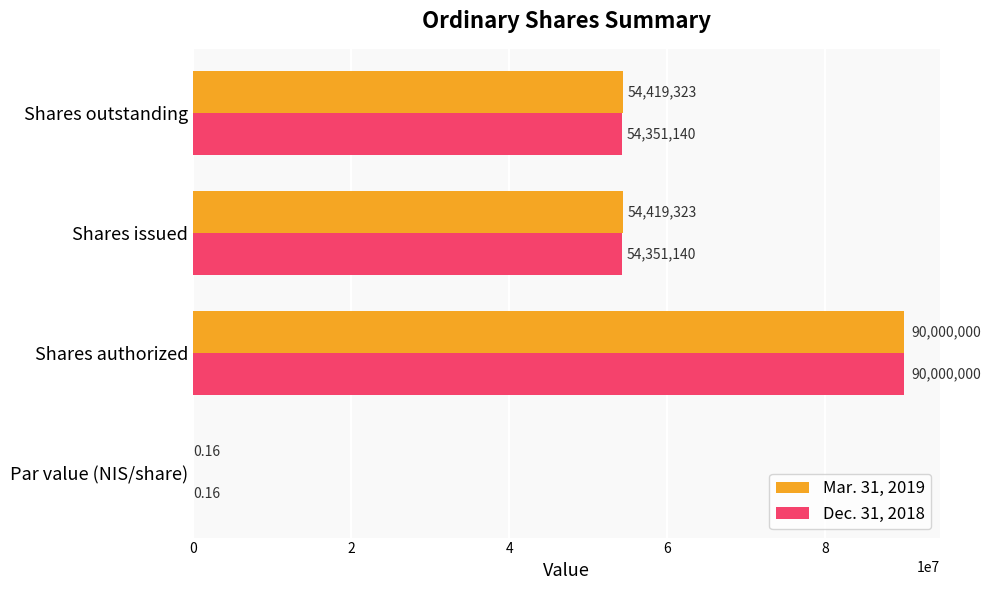

Count the number of data series in this chart.

2